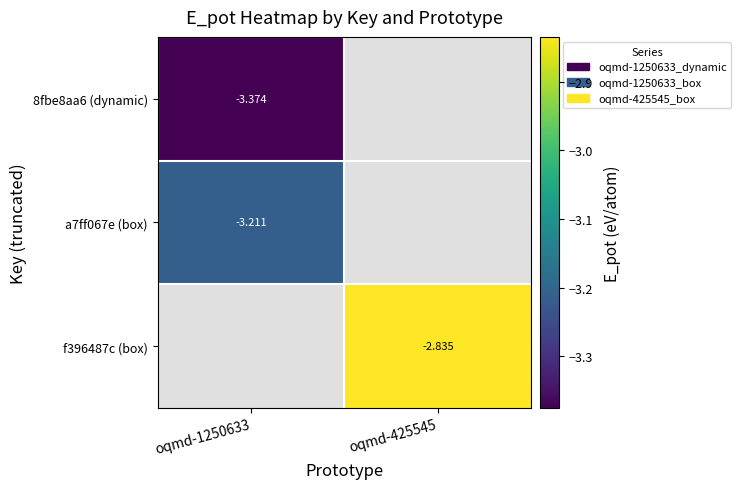

What is the smallest value displayed?

-3.4